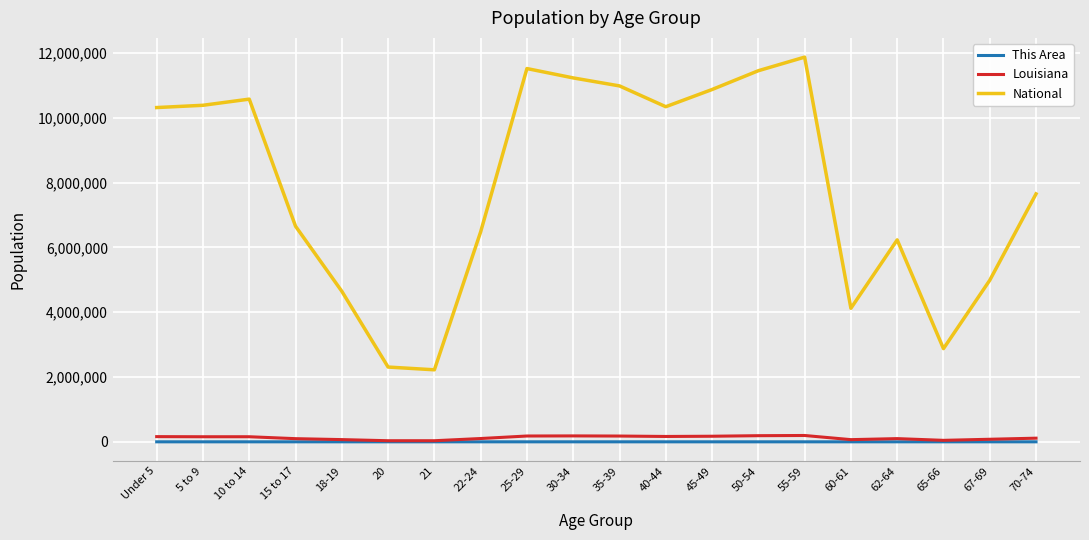

True or false: National and Louisiana intersect in this chart.

False